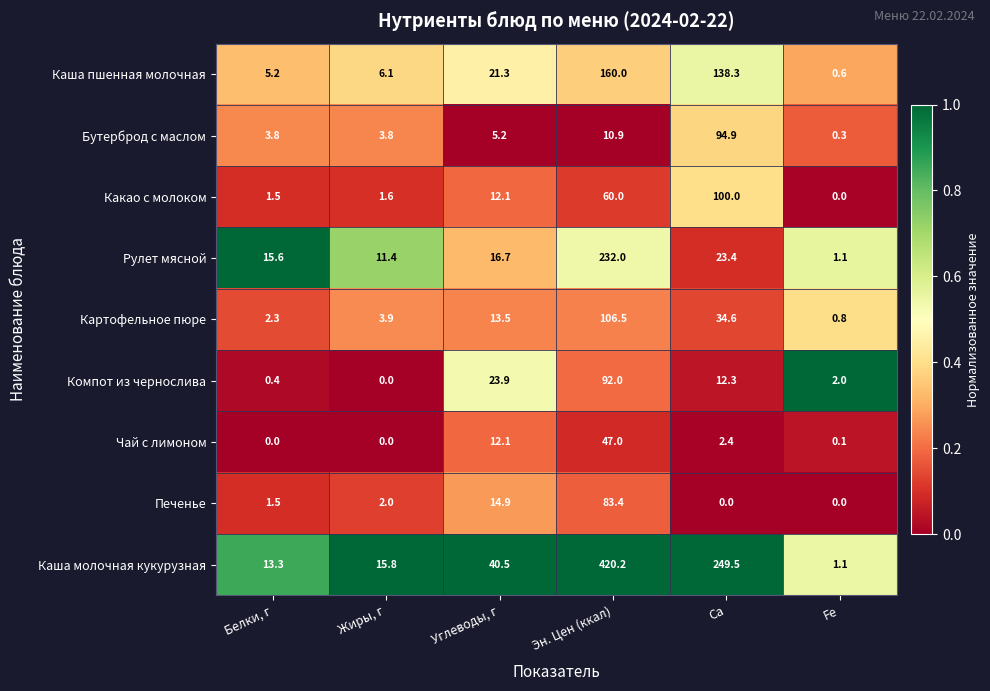

What is the sum of all Рулет мясной values?

300.2